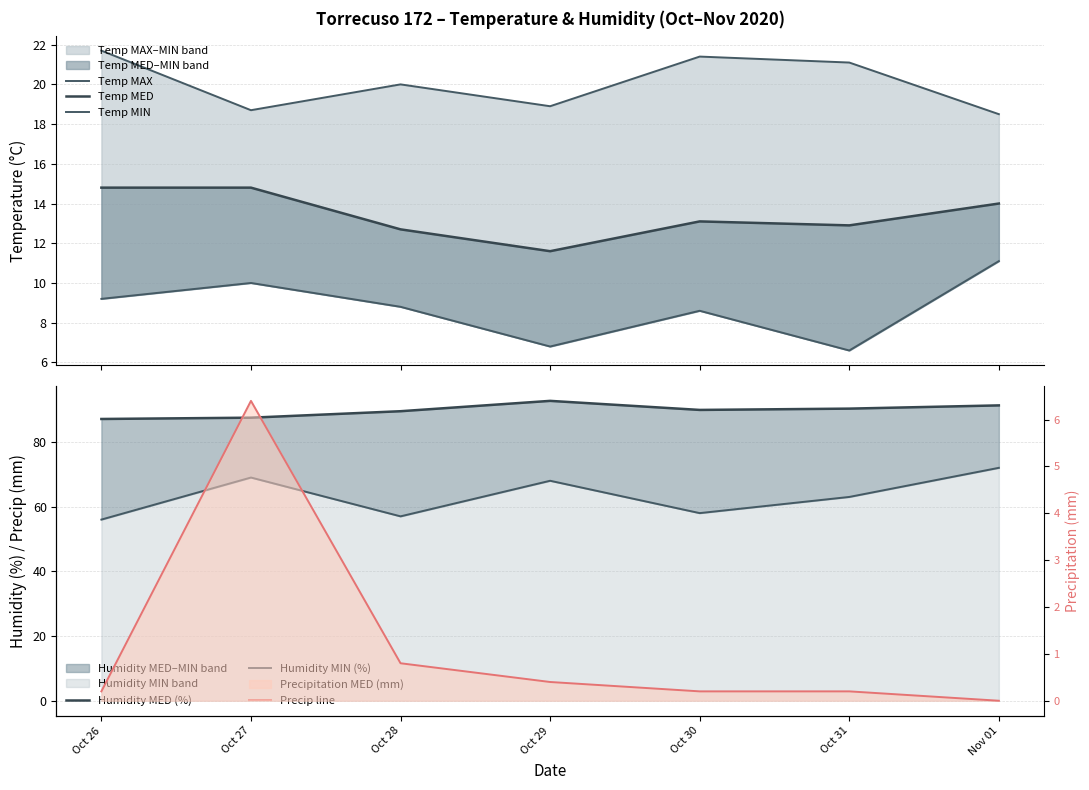

What is the difference between the Temp MED values at Oct 30 and Oct 27?

1.7